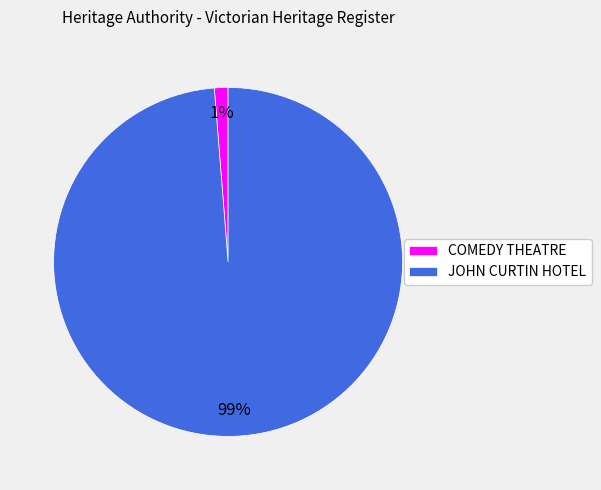

Is it true that JOHN CURTIN HOTEL is 89% of the pie?

False